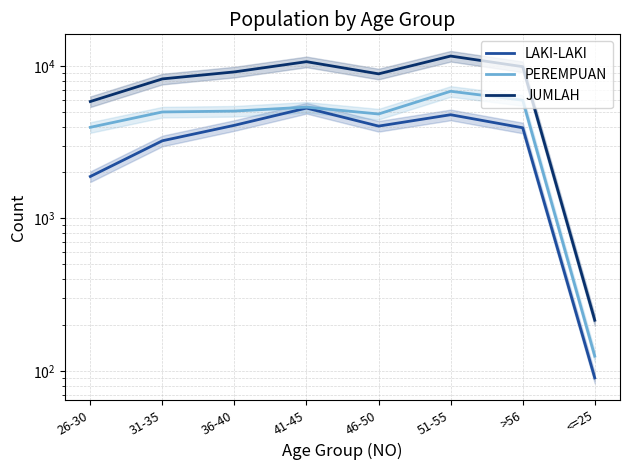

Is the value of JUMLAH at 36-40 greater than the value of PEREMPUAN at >56?

Yes